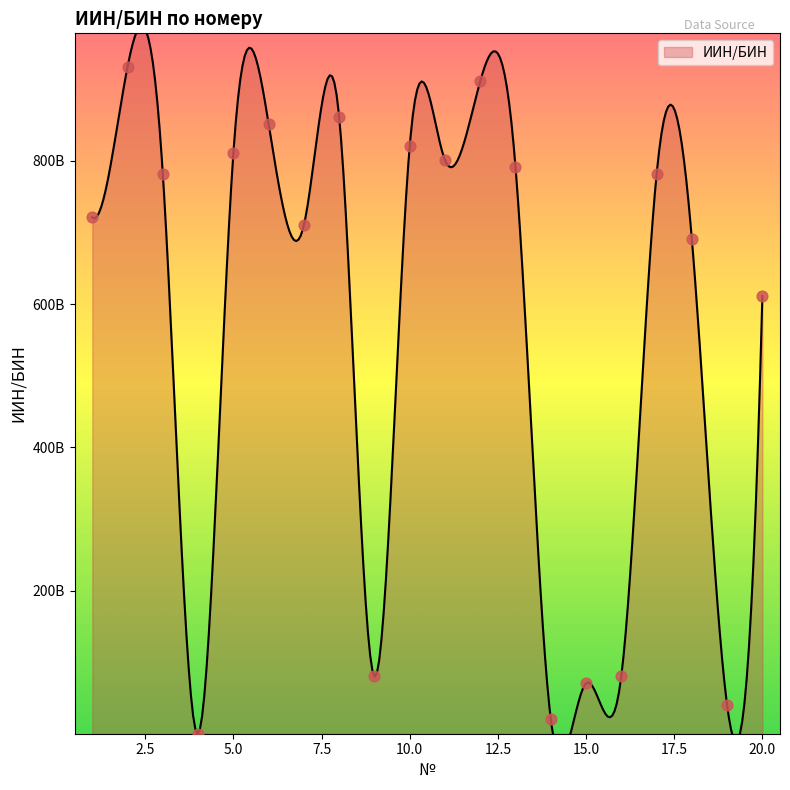

What is the ratio of the value at 13 to the value at 17?

1.0